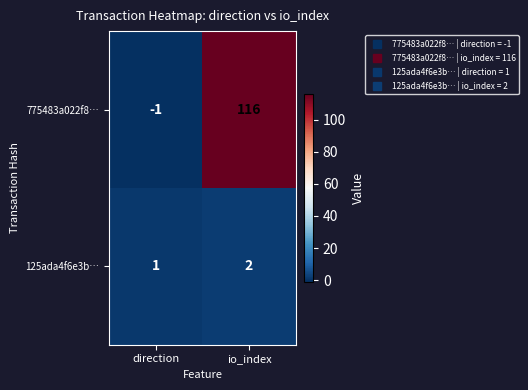

Reading right to left, what are all the values shown in this chart?

775483a022f8…: 116	-1
125ada4f6e3b…: 2	1